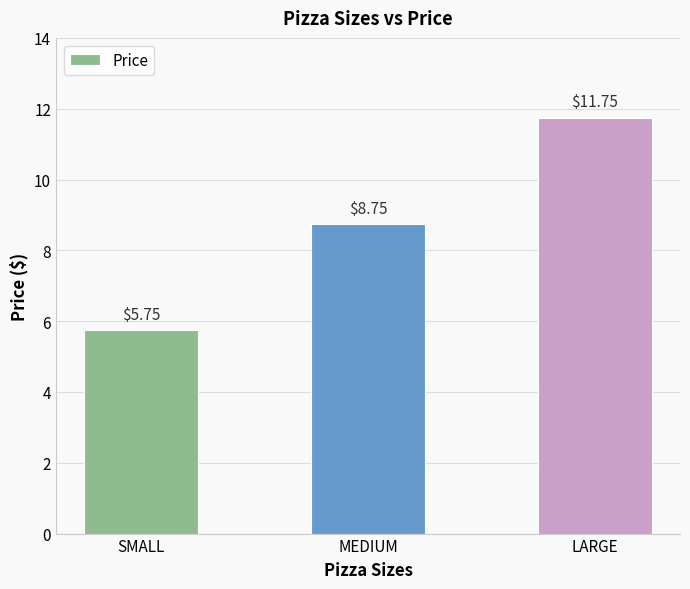

Where is the data nearest to the value 8?

MEDIUM